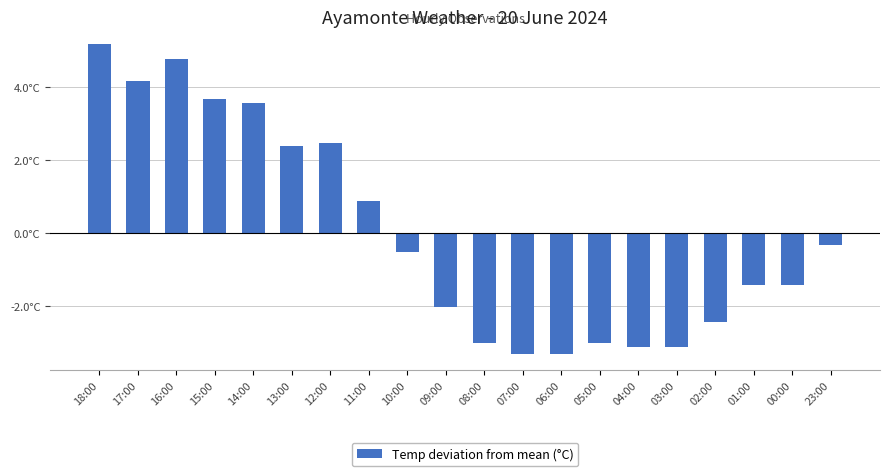

What position from the right is 09:00?

11